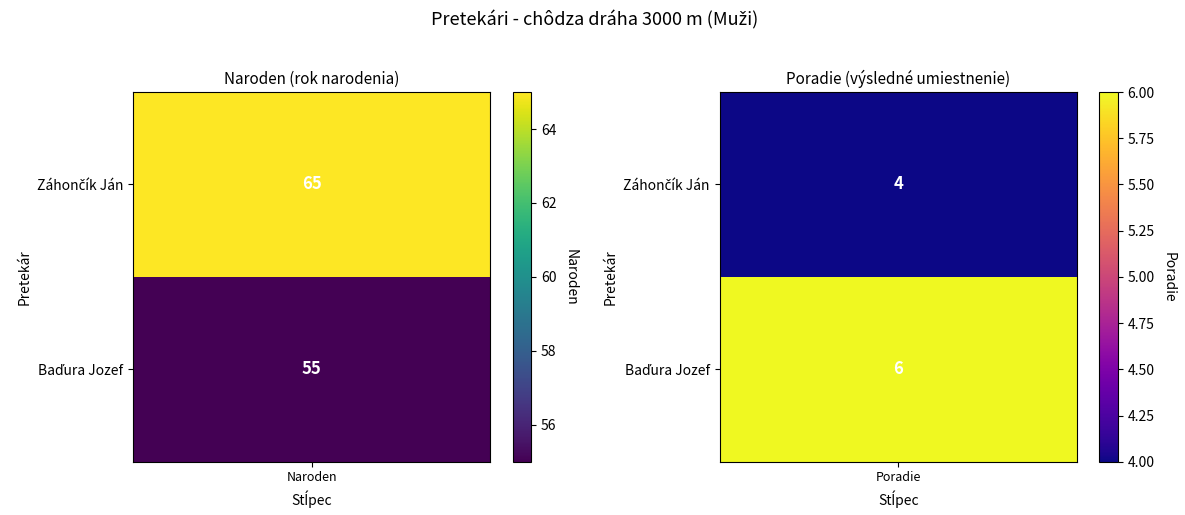

At which label does Baďura Jozef reach its minimum?

Poradie